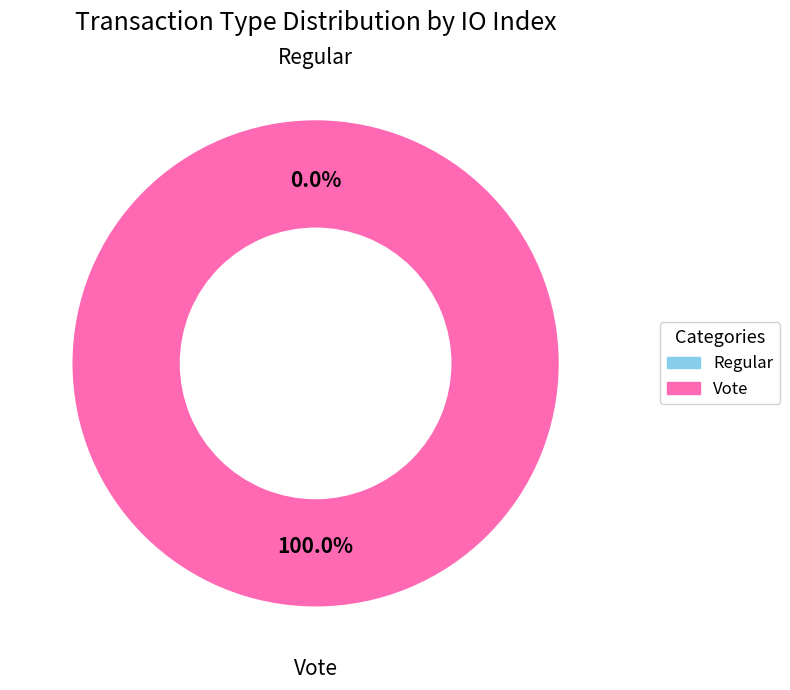

Rank the categories by value from lowest to highest.

Regular, Vote